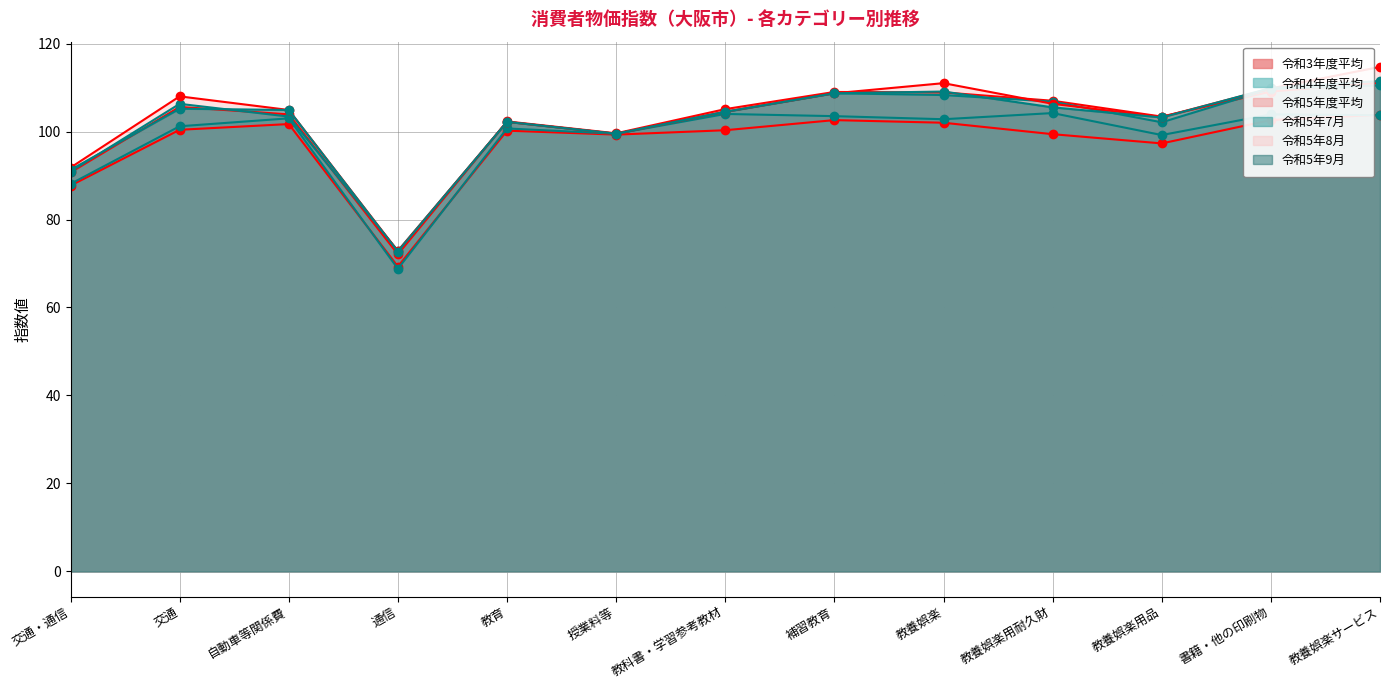

What position from the right is 教科書・学習参考教材?

7